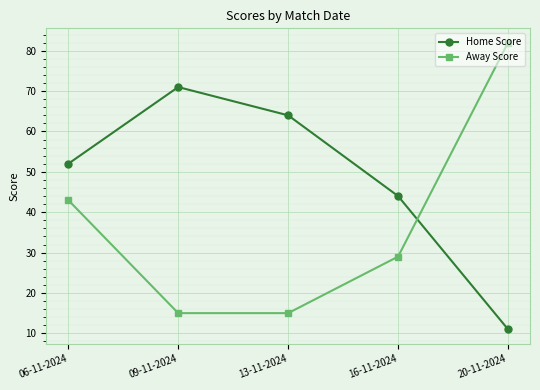

How many lines are shown in the chart?

2